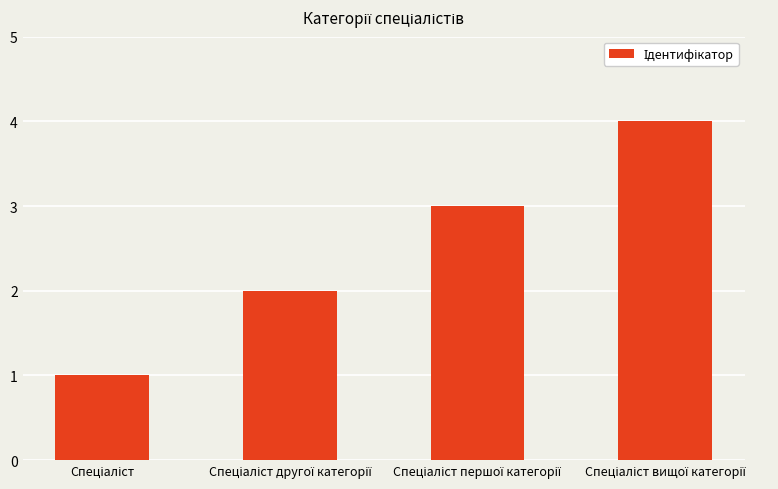

What is the difference between the maximum and minimum values?

3